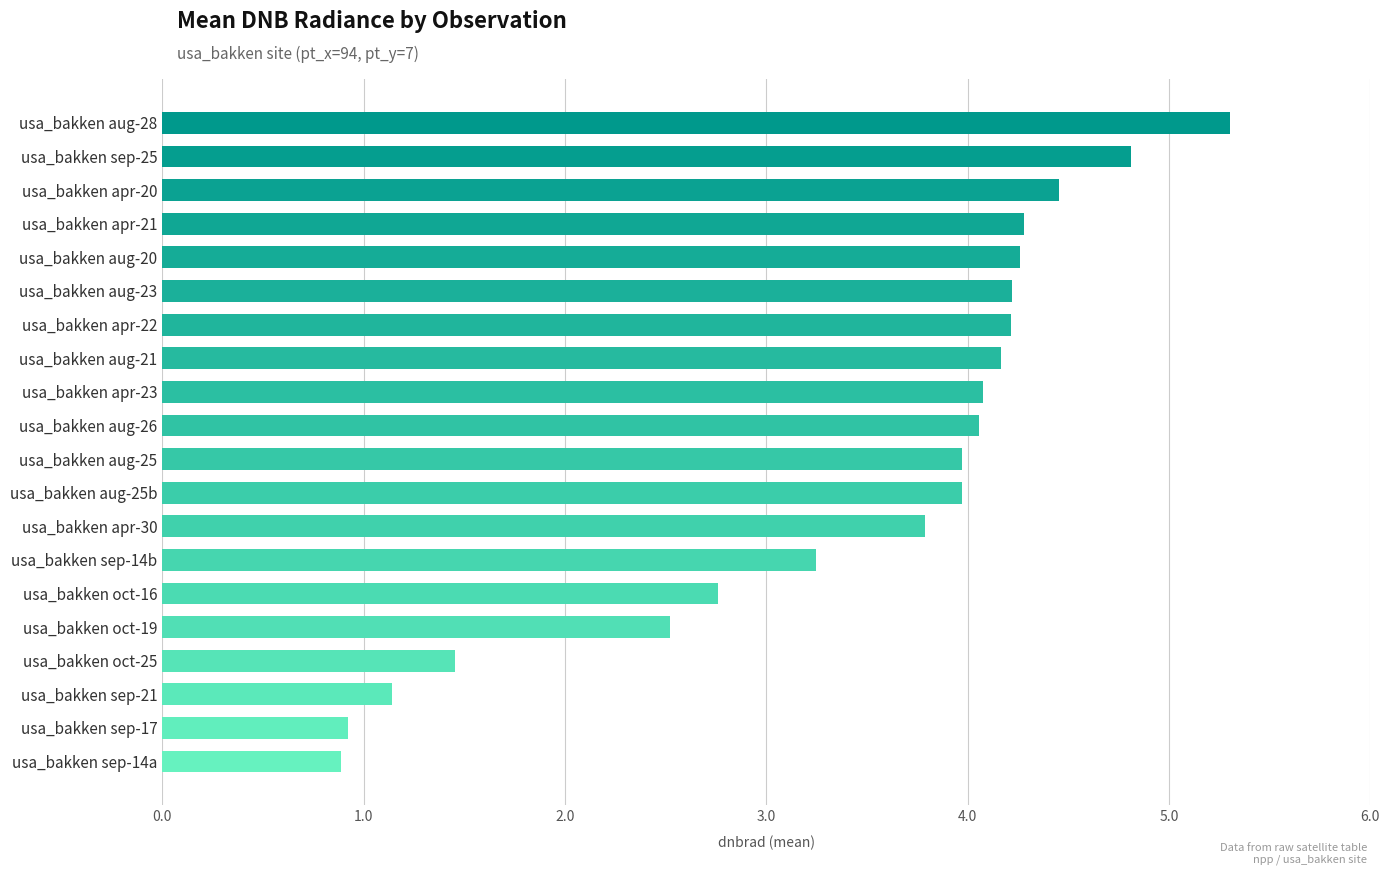

What is the sum of all values?

68.5